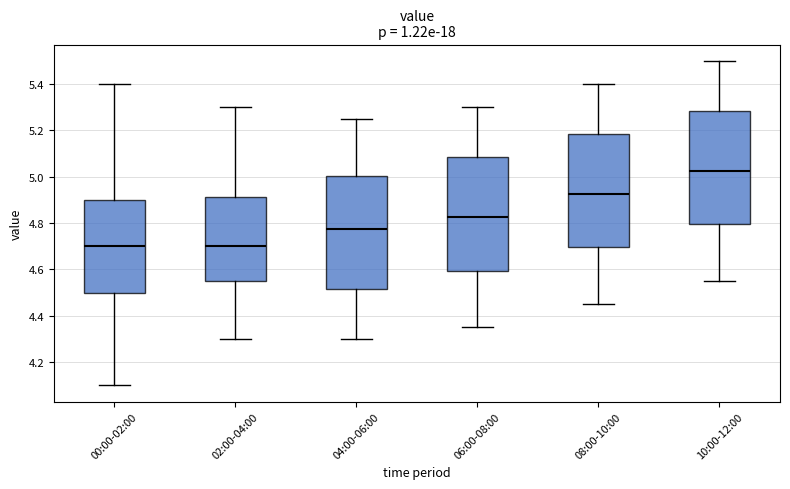

Reading left to right, transcribe this box plot: for each box, give where its median line is, the range the box spans, and where its two whiskers end, as read against the y-axis. The values are not printed on the chart, so give them approximately, as read against the axis.

00:00-02:00: median 4.70, box 4.50 to 4.90, whiskers 4.10 to 5.40
02:00-04:00: median 4.70, box 4.56 to 4.92, whiskers 4.30 to 5.30
04:00-06:00: median 4.78, box 4.52 to 5.00, whiskers 4.30 to 5.26
06:00-08:00: median 4.82, box 4.60 to 5.08, whiskers 4.36 to 5.30
08:00-10:00: median 4.92, box 4.70 to 5.18, whiskers 4.46 to 5.40
10:00-12:00: median 5.02, box 4.80 to 5.28, whiskers 4.56 to 5.50